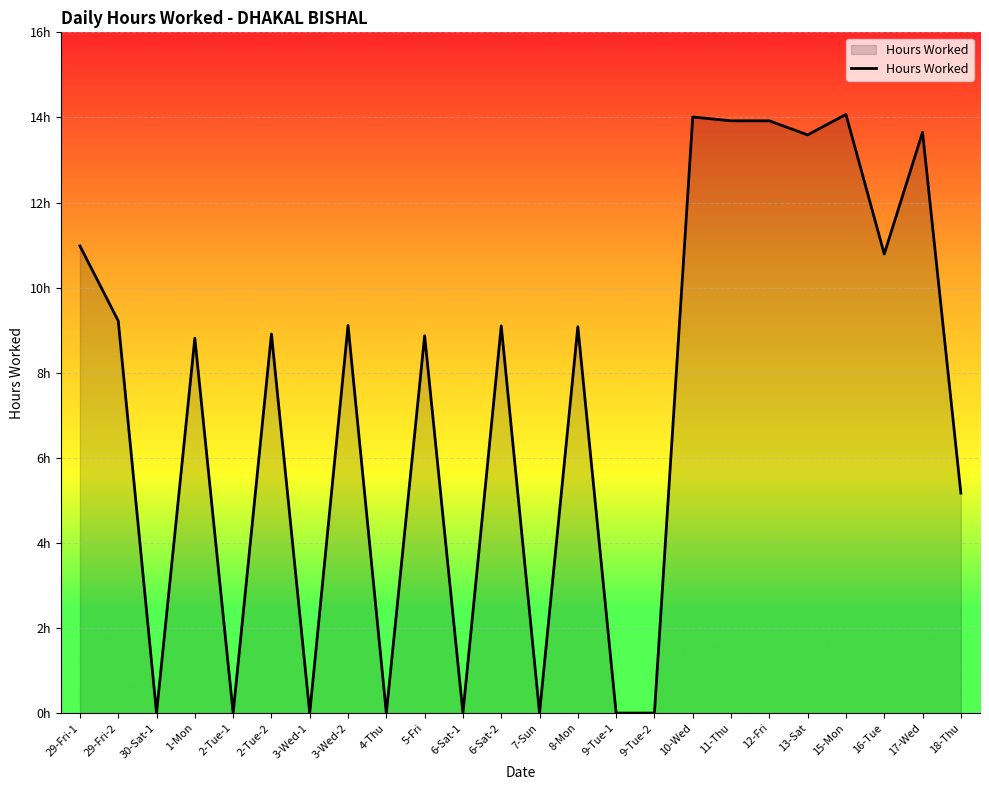

What position from the right is 1-Mon?

21